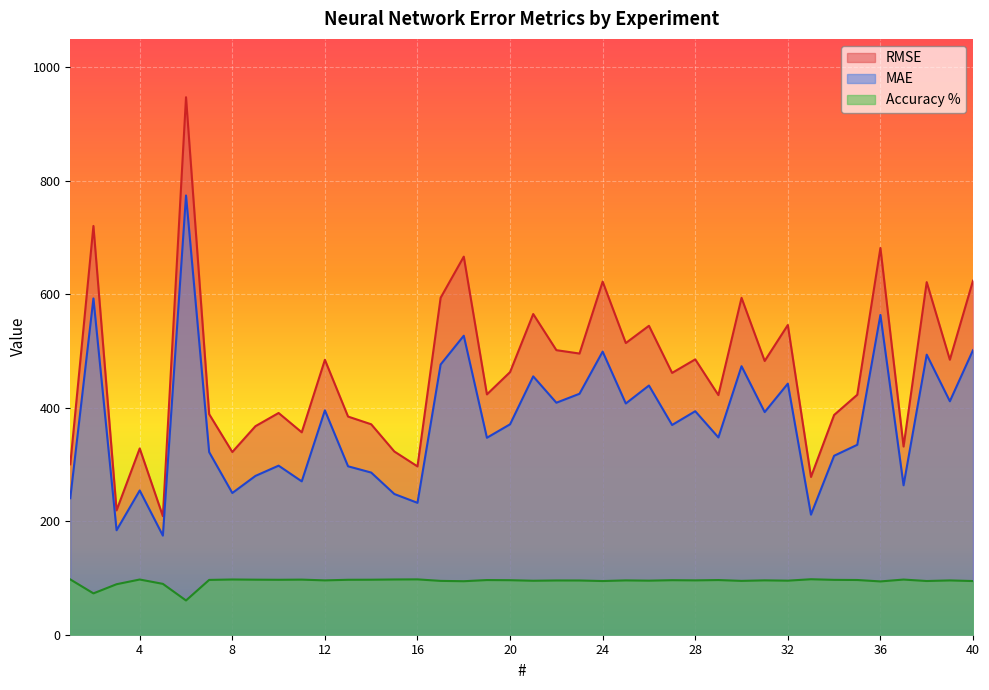

What are all the series names shown in the legend?

RMSE, MAE, Accuracy %